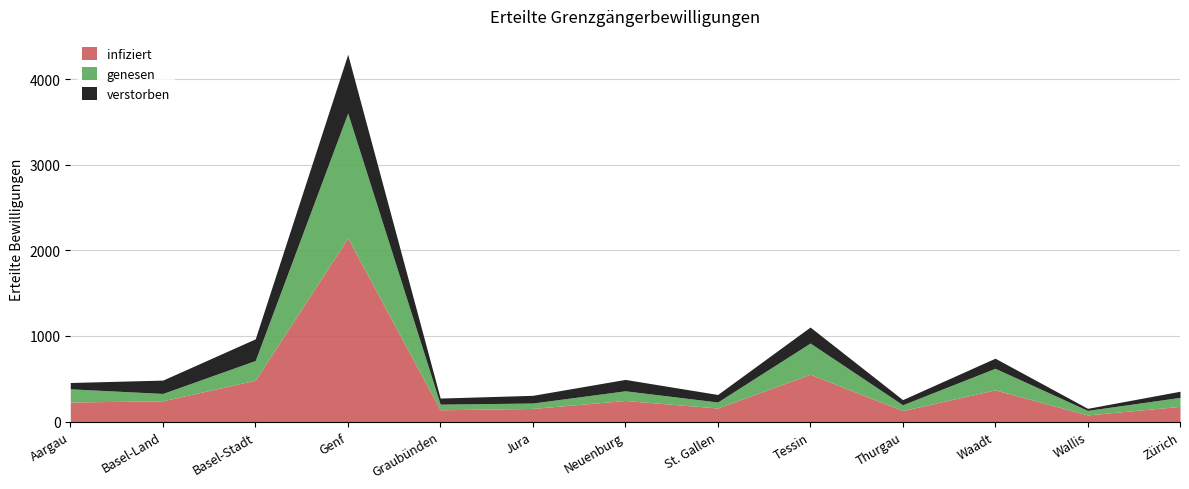

At which category does infiziert reach its first local valley?

Graubünden